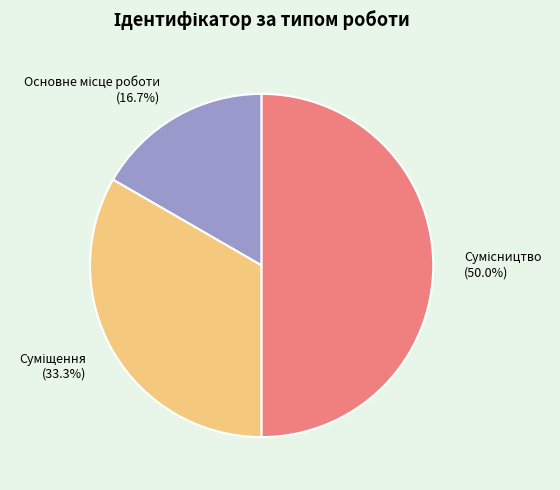

Is it true that Сумісництво is 41% of the pie?

False